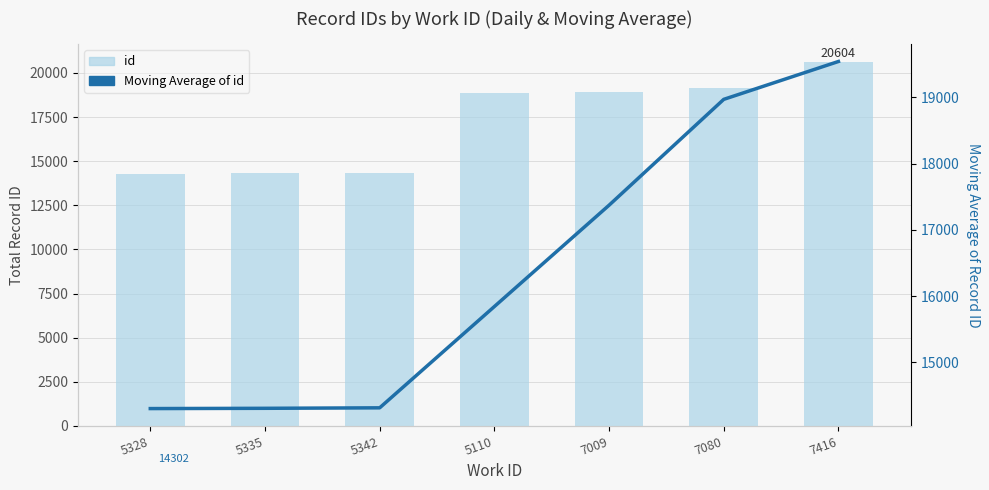

Reading left to right, transcribe all the data shown in this chart.

id: 14302.0	14310.0	14328.0	18889.0	18899.0	19123.0	20604.0
Moving Average of id: 14302.0	14306.0	14313.3	15842.3	17372.0	18970.3	19542.0